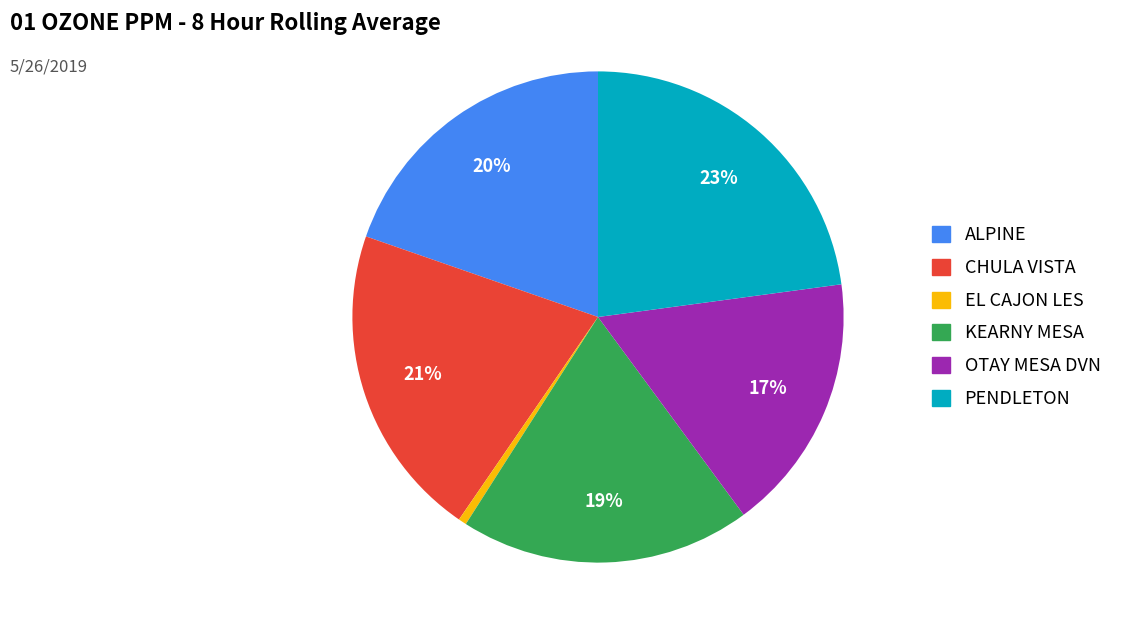

To the nearest percent, what is the difference between the largest and smallest slice percentages?

22%